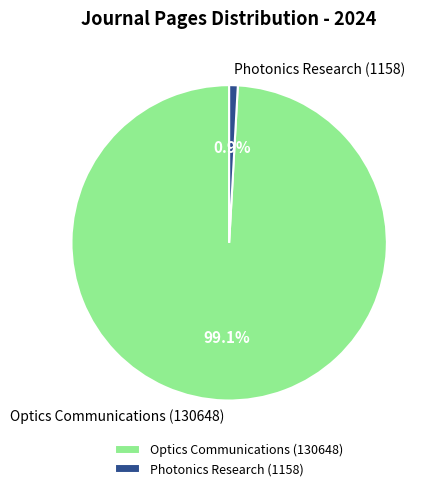

The Optics Communications (130648) slice represents 90% of the pie. True or false?

False